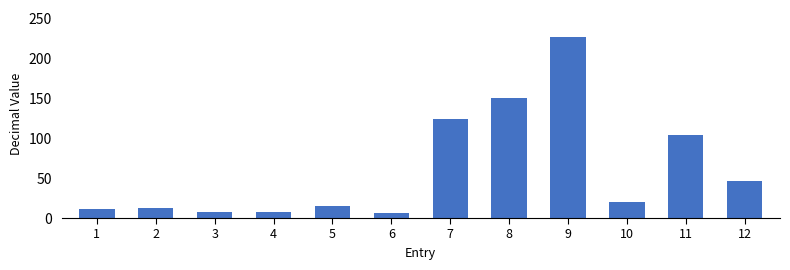

What is the difference between the second highest and minimum values?

144